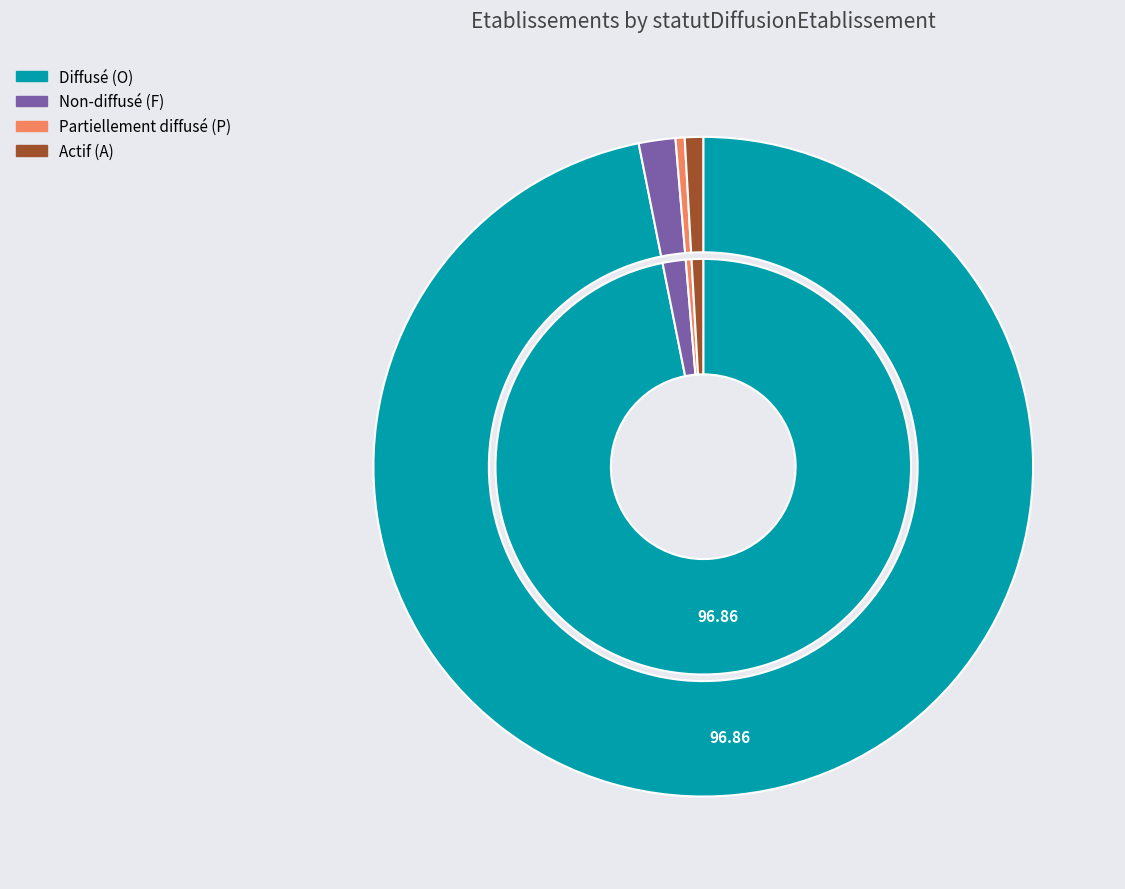

To the nearest percent, what is the combined percentage of P and A?

1%